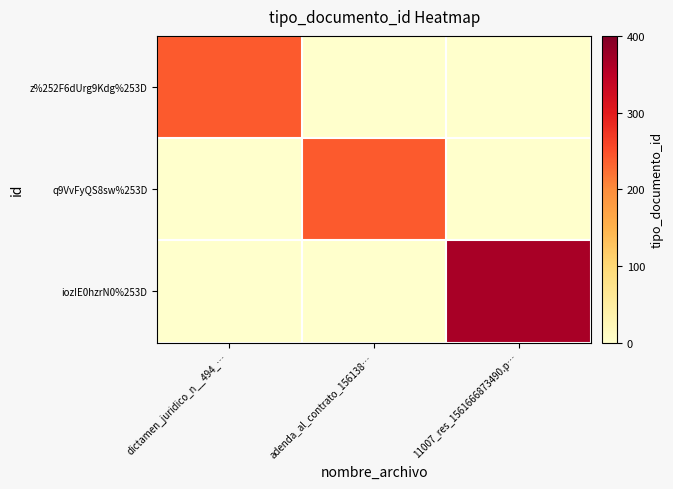

Rank the series by their maximum value, from highest to lowest.

iozIE0hzrN0%253D, z%252F6dUrg9Kdg%253D, q9VvFyQS8sw%253D